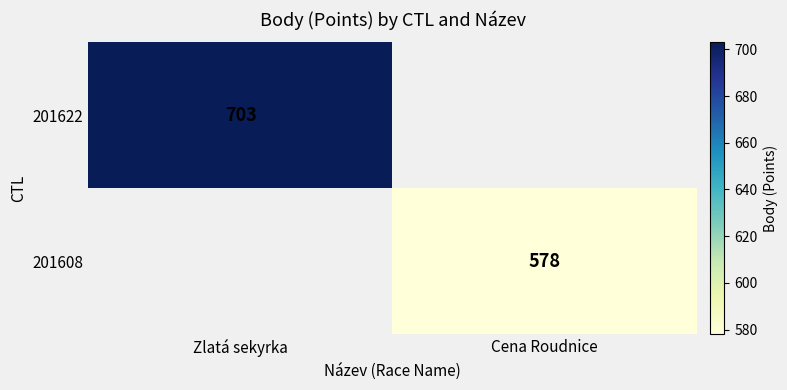

Is the value of 201608 at Cena Roudnice greater than the value of 201622 at Zlatá sekyrka?

No